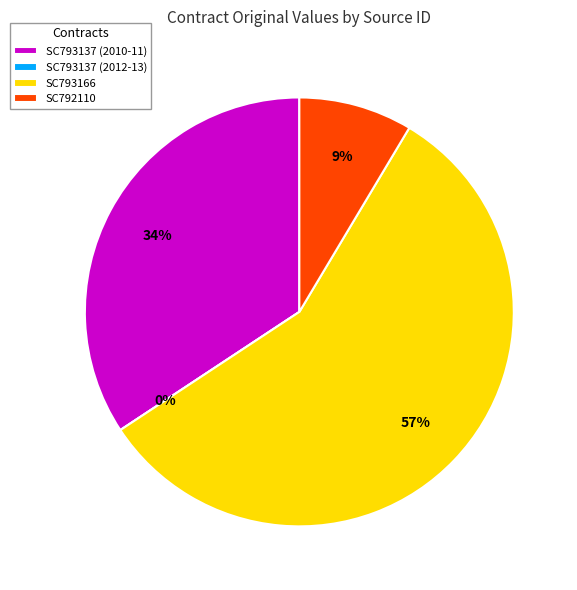

Count the number of slices in the pie.

4